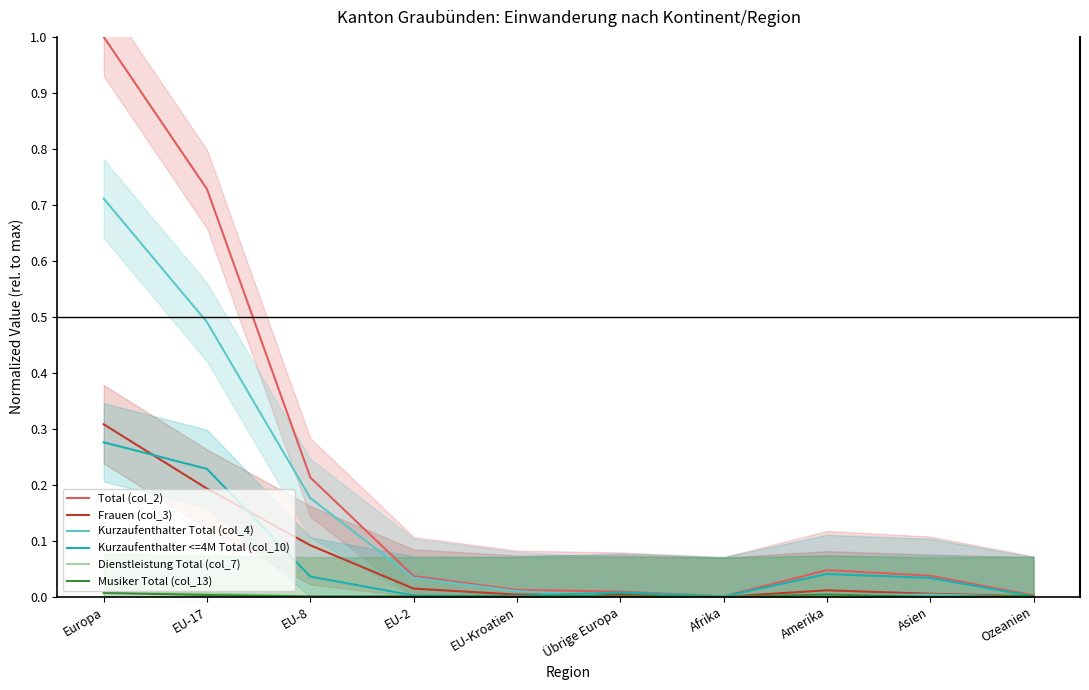

How many lines are shown in the chart?

6